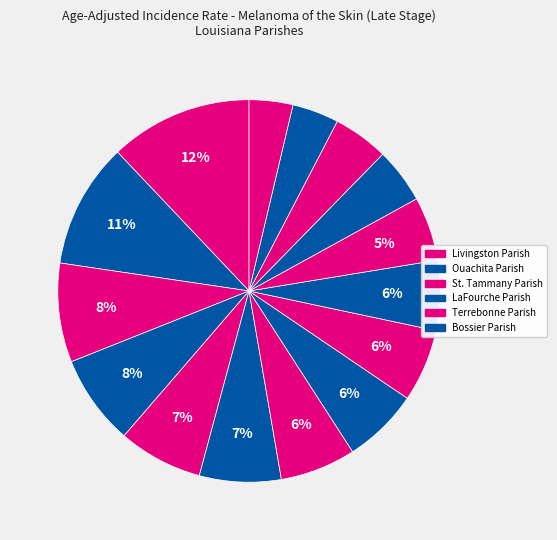

Count the number of slices in the pie.

15